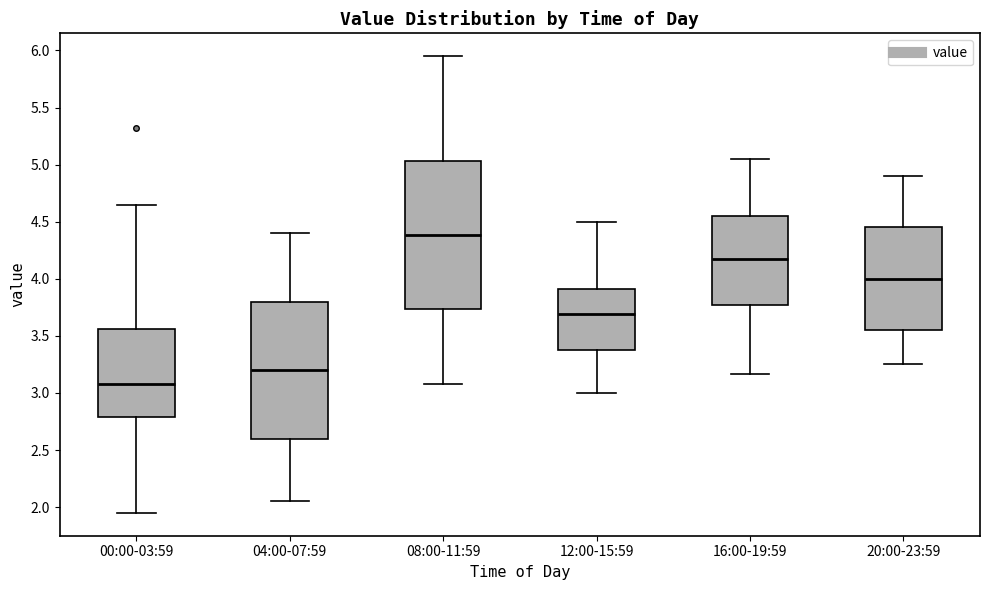

Where does the median line of the box for 12:00-15:59 sit on the y-axis? The values are not printed on the chart, so give them approximately, as read against the axis.

3.70